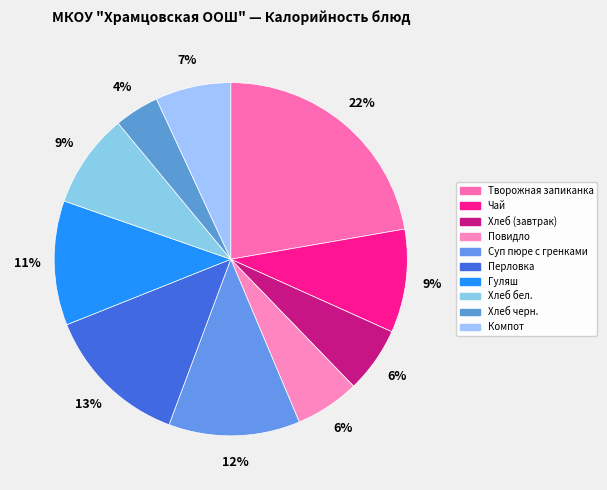

To the nearest percent, what is the difference between the Творожная запиканка and Хлеб (завтрак) slice percentages?

16%